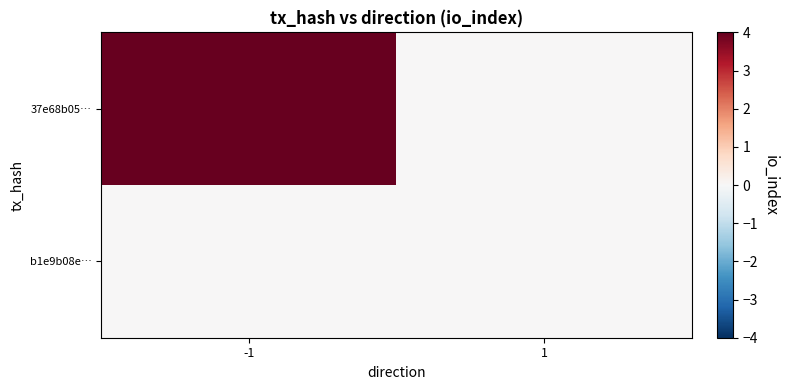

At 1, list the series in order from largest to smallest.

37e68b05…, b1e9b08e…